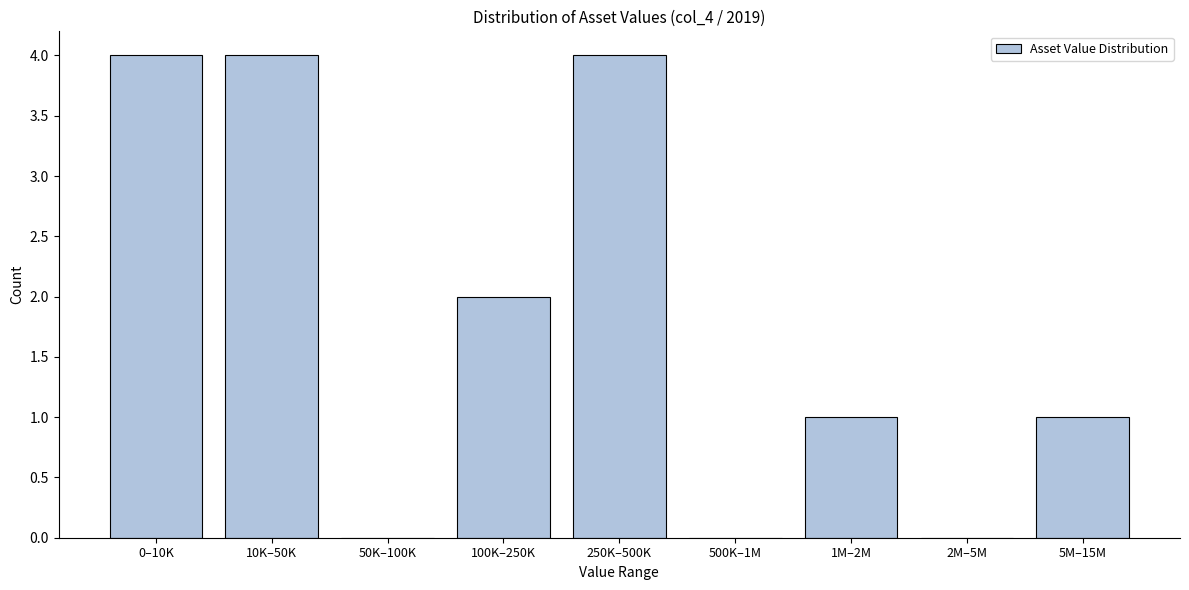

Reading left to right, what are all the values shown in this chart?

0–10K=4	10K–50K=4	50K–100K=0	100K–250K=2	250K–500K=4	500K–1M=0	1M–2M=1	2M–5M=0	5M–15M=1